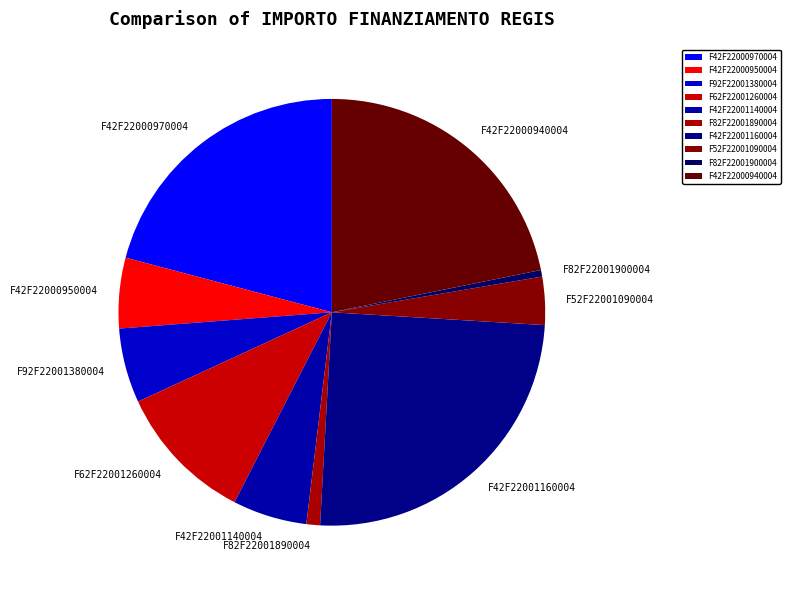

Which category has the biggest portion of the pie?

F42F22001160004